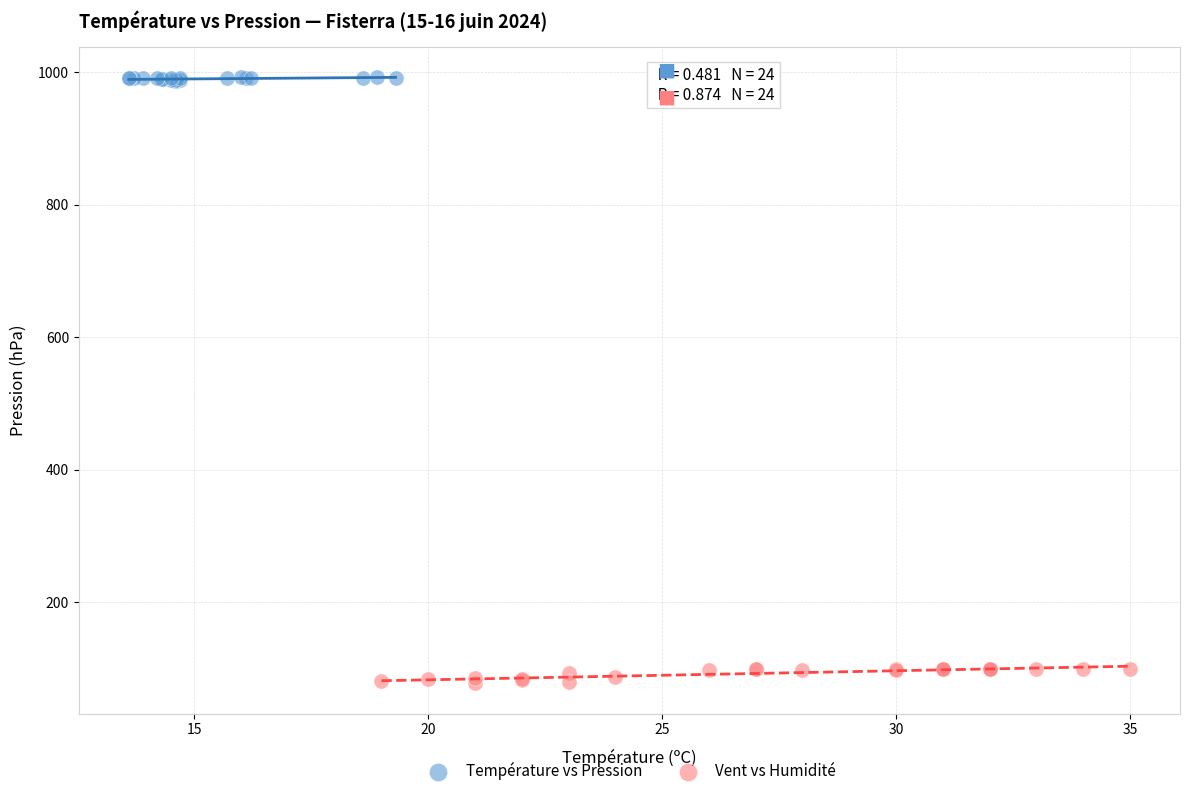

Which series reaches the minimum Y coordinate?

Vent vs Humidité